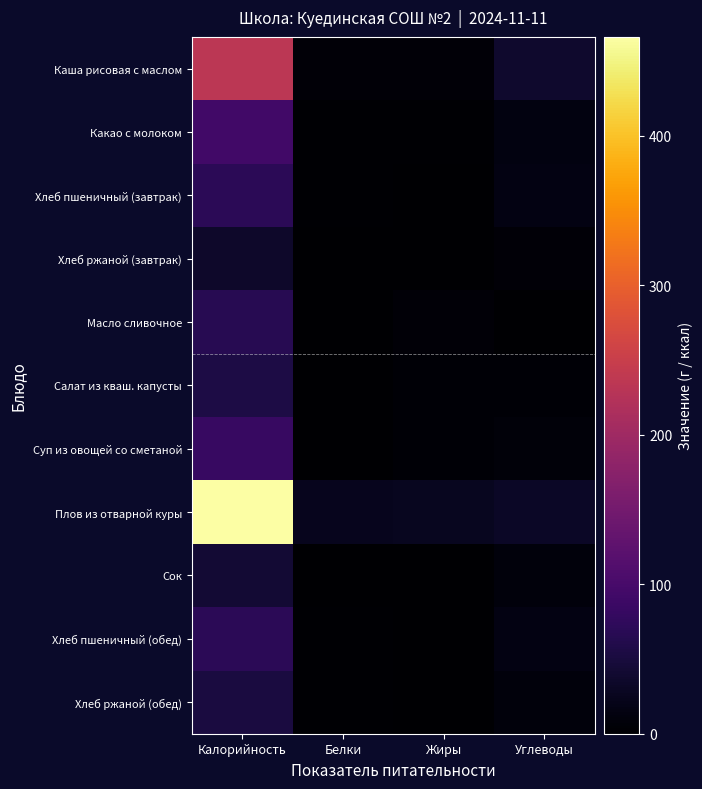

Rank the series by their maximum value, from highest to lowest.

Плов из отварной куры, Каша рисовая с маслом, Какао с молоком, Суп из овощей со сметаной, Хлеб пшеничный (завтрак), Хлеб пшеничный (обед), Масло сливочное, Салат из кваш. капусты, Хлеб ржаной (обед), Сок, Хлеб ржаной (завтрак)